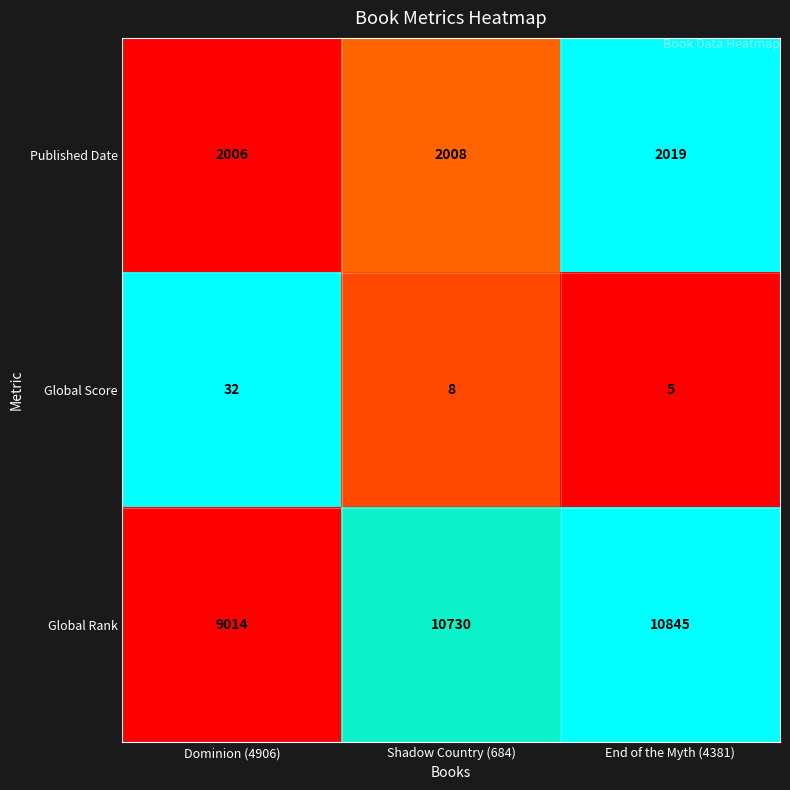

Where is Published Date nearest to the value 2012?

Shadow Country (684)